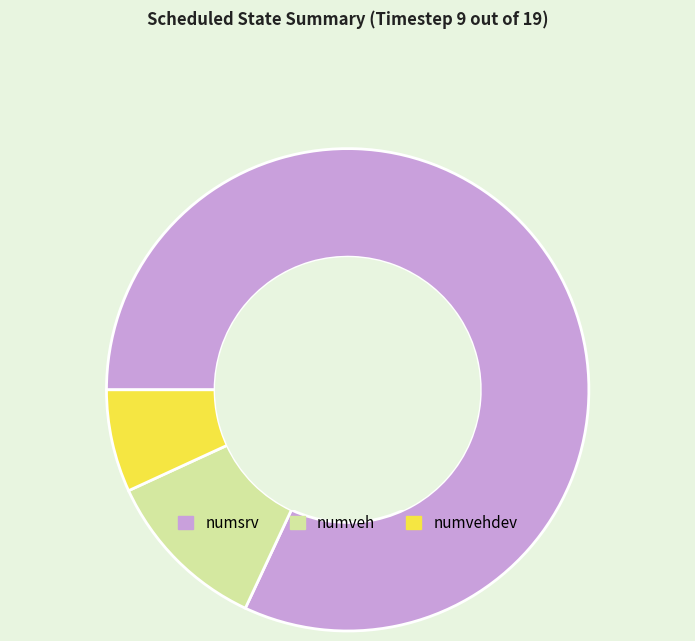

Which has a higher value, numsrv or numvehdev?

numsrv